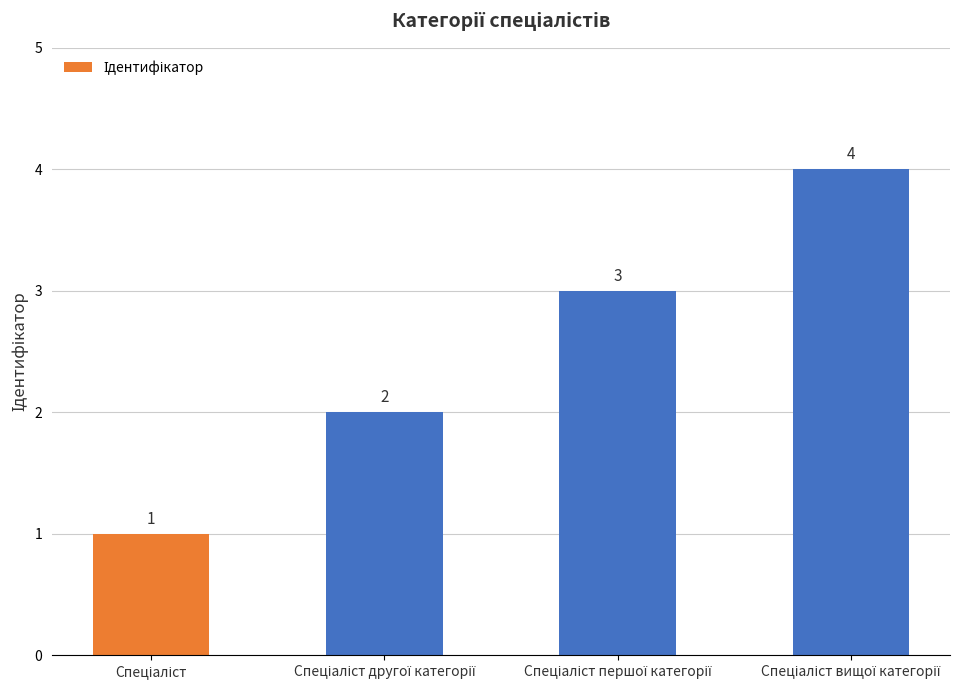

What is the maximum value shown in the chart?

4